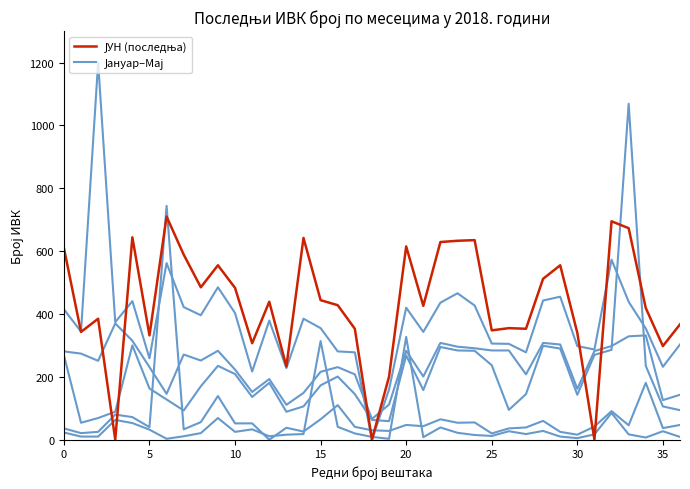

How many data points does each series have?

37